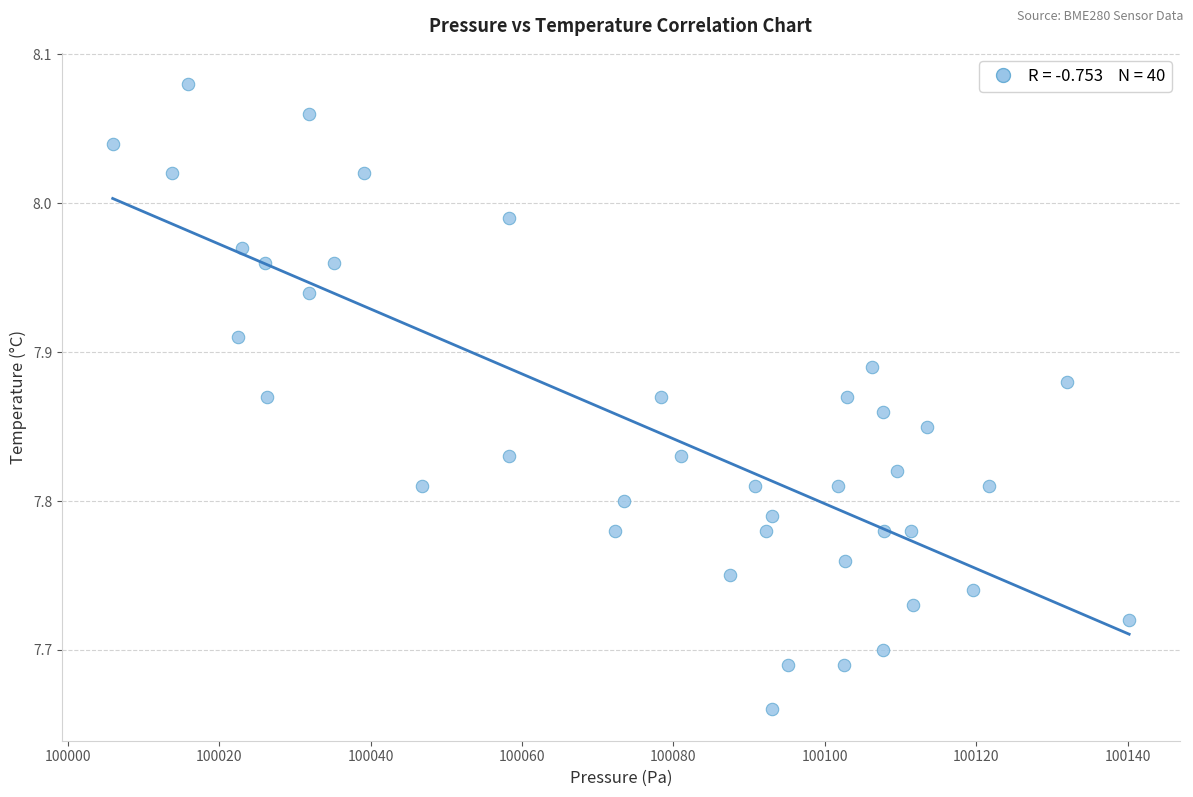

What is the range of X values (max minus min)?

134.3